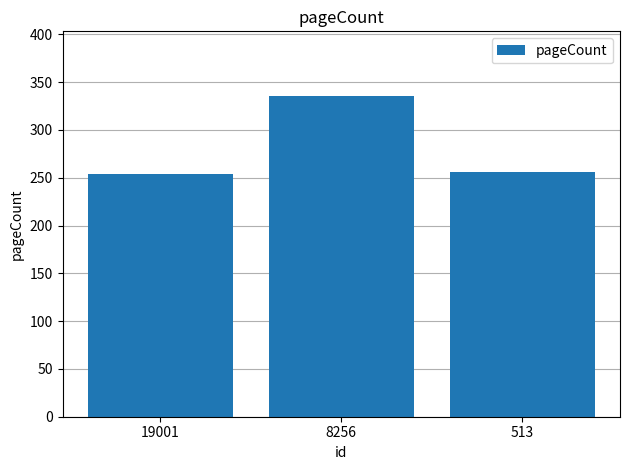

What is the greatest value displayed?

336